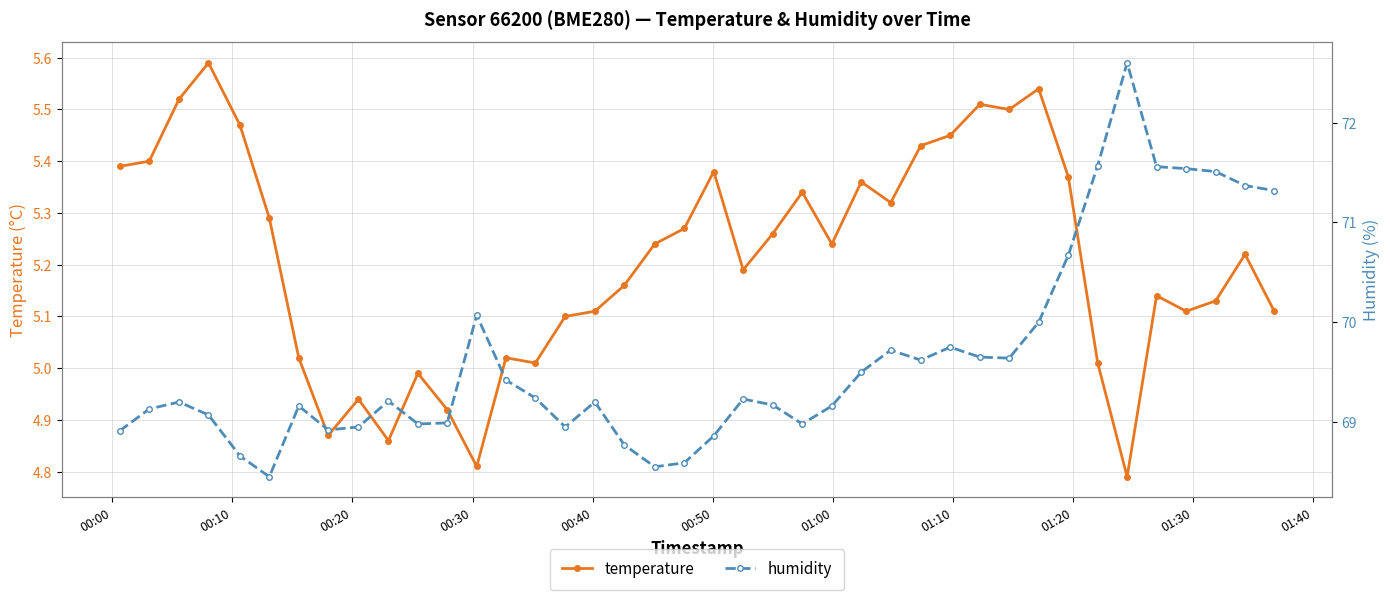

True or false: temperature has more than 1 points higher than both neighbors.

True